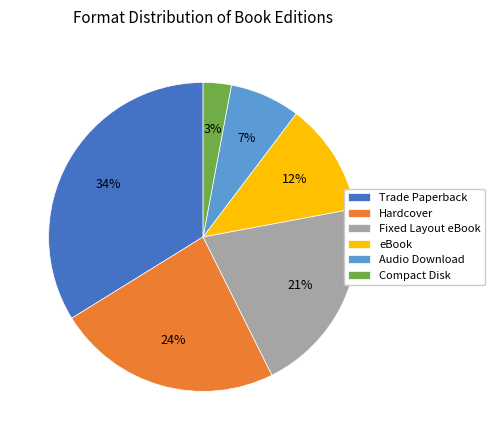

Which slice is the smallest?

Compact Disk